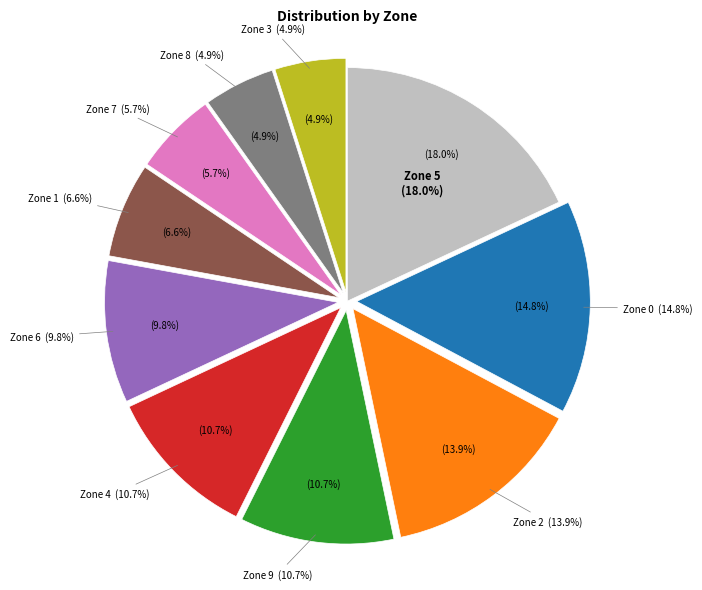

What is the largest slice in the pie chart?

Zone 5